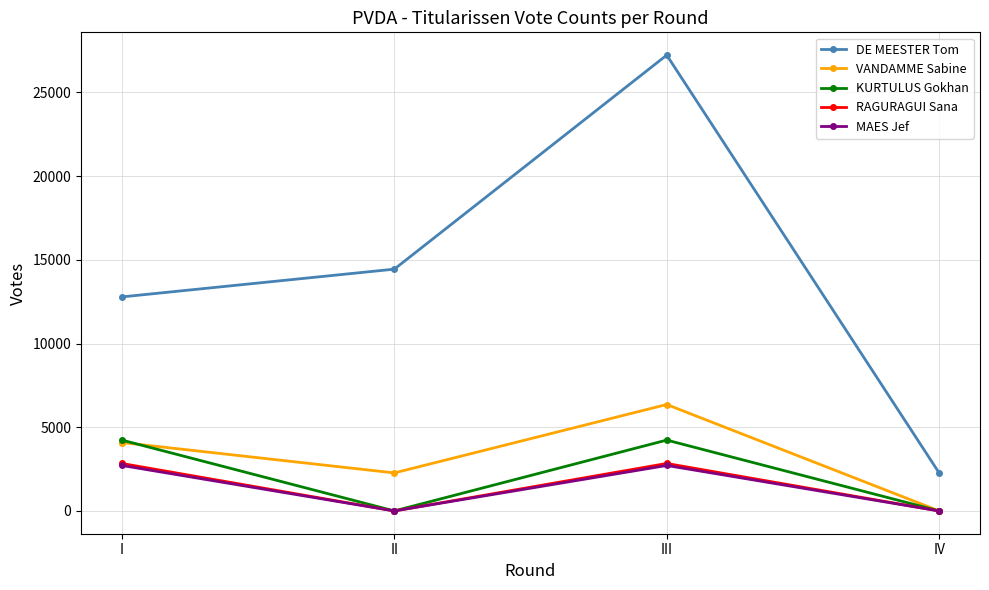

Which series has the widest spread of values?

DE MEESTER Tom